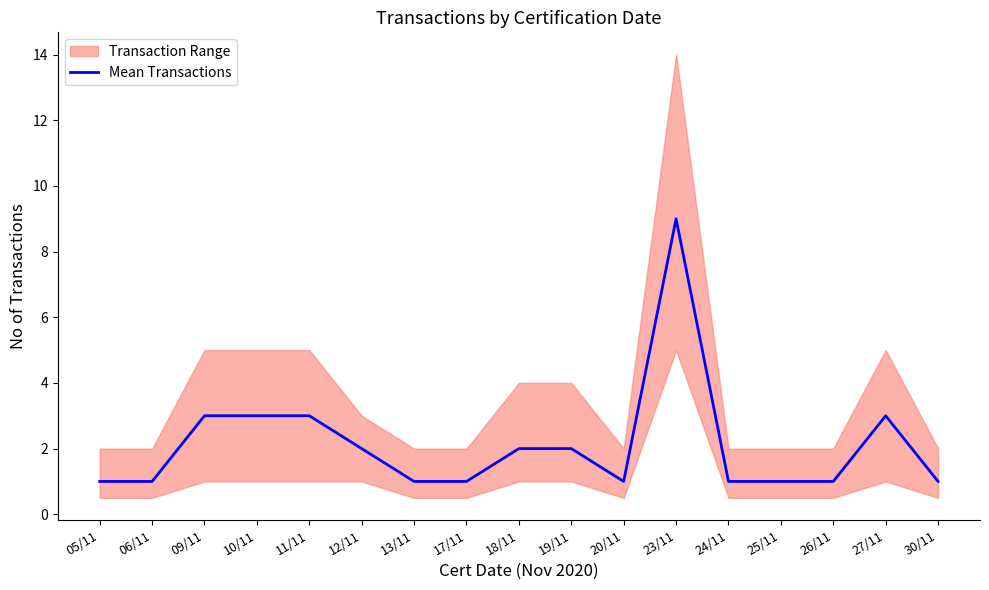

Does the chart have visible grid lines?

No